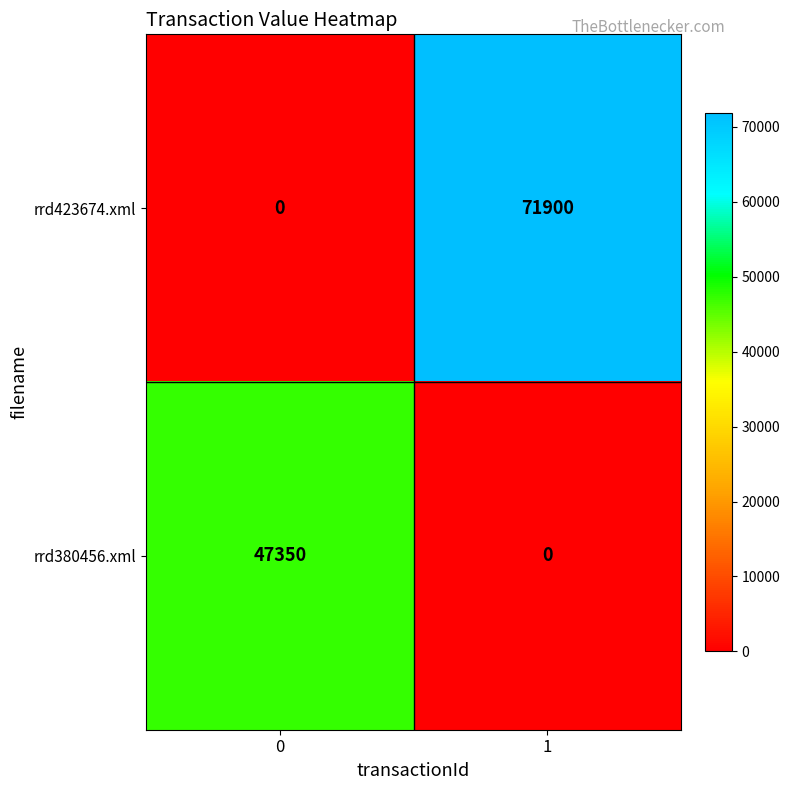

What is the total value across all series at 0?

47350